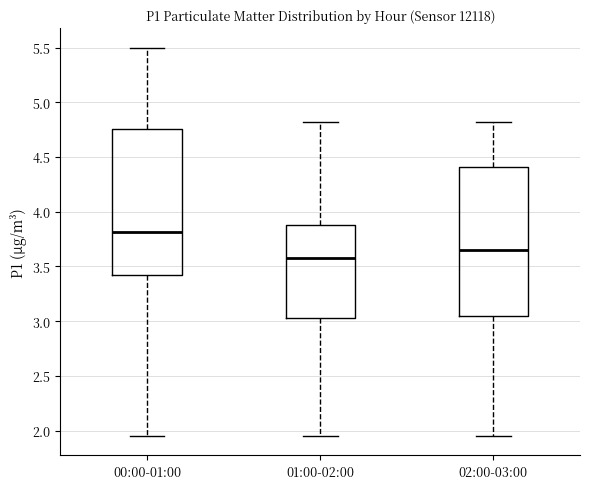

Reading left to right, transcribe this box plot: for each box, give where its median line is, the range the box spans, and where its two whiskers end, as read against the y-axis. The values are not printed on the chart, so give them approximately, as read against the axis.

00:00-01:00: median 3.80, box 3.40 to 4.75, whiskers 1.95 to 5.50
01:00-02:00: median 3.60, box 3.05 to 3.90, whiskers 1.95 to 4.80
02:00-03:00: median 3.65, box 3.05 to 4.40, whiskers 1.95 to 4.80